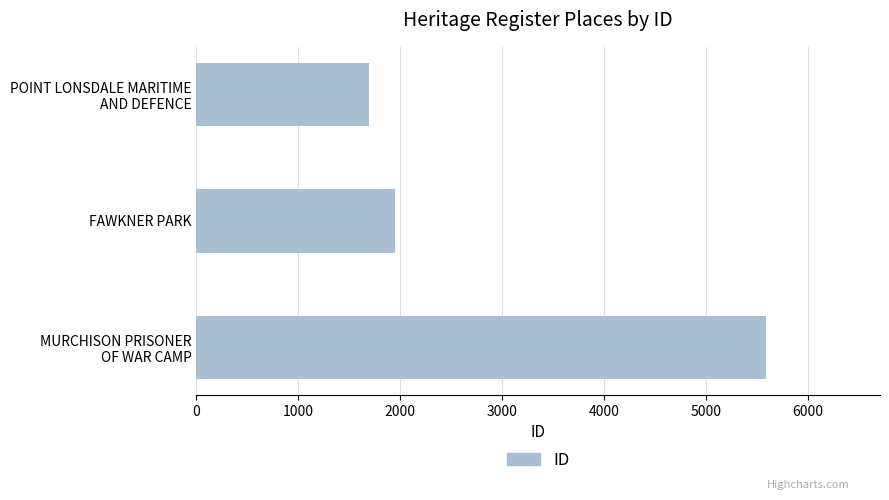

At which label is the value closest to 3642?

FAWKNER PARK